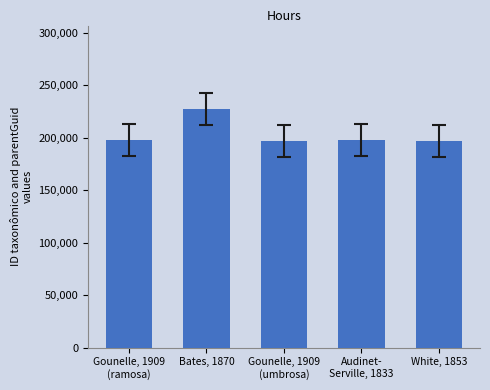

What is the difference between the maximum and minimum values?

30242